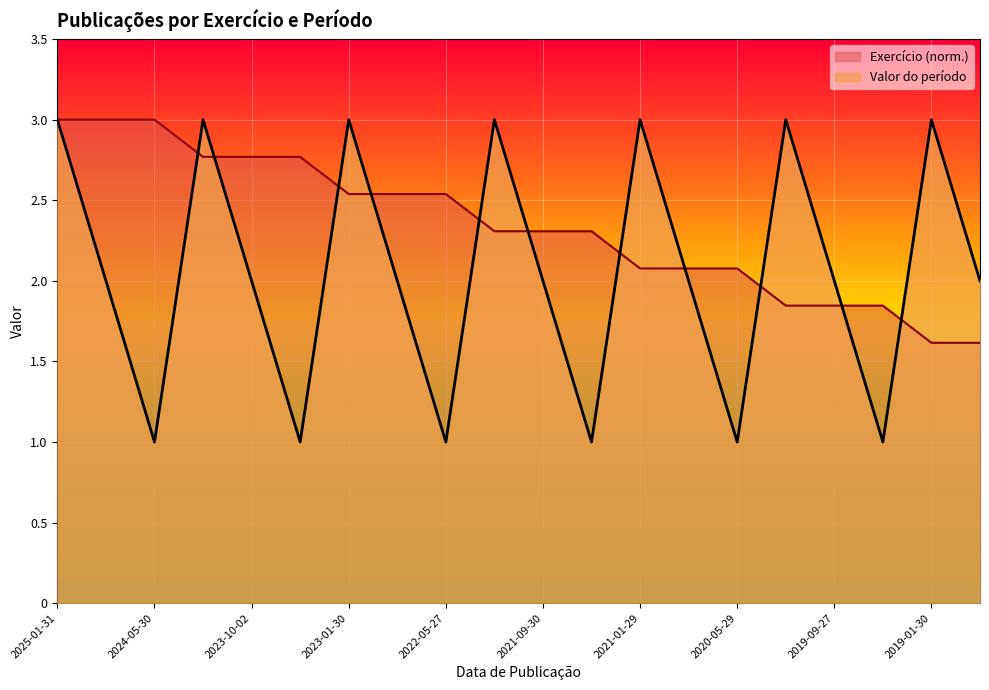

Reading left to right, extract all data points from this chart.

Exercício: 3.0	3.0	3.0	2.8	2.8	2.8	2.5	2.5	2.5	2.3	2.3	2.3	2.1	2.1	2.1	1.8	1.8	1.8	1.6	1.6
Valor do período: 3.0	2.0	1.0	3.0	2.0	1.0	3.0	2.0	1.0	3.0	2.0	1.0	3.0	2.0	1.0	3.0	2.0	1.0	3.0	2.0